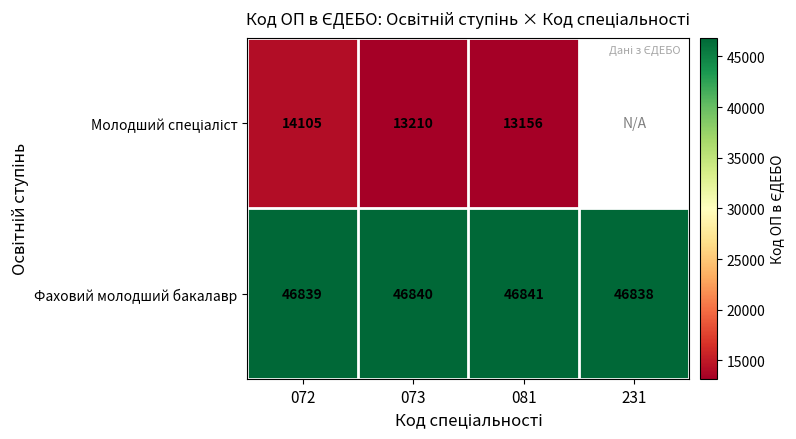

What is the total value across all series at 081?

59997